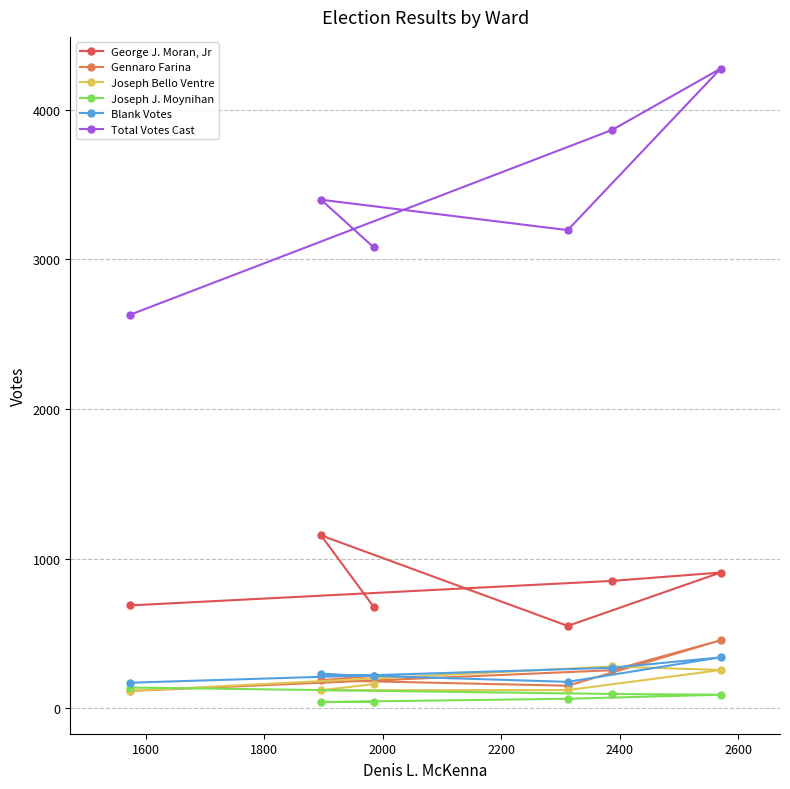

What is the lowest value of the Gennaro Farina series?

115